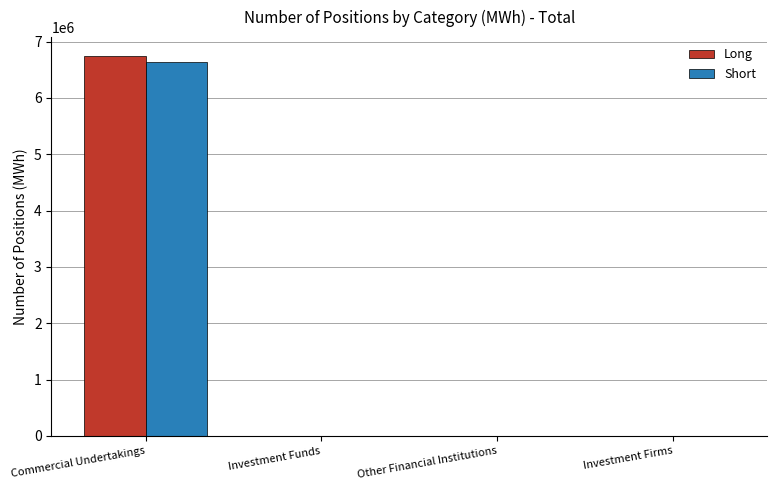

Are the bars horizontal?

No